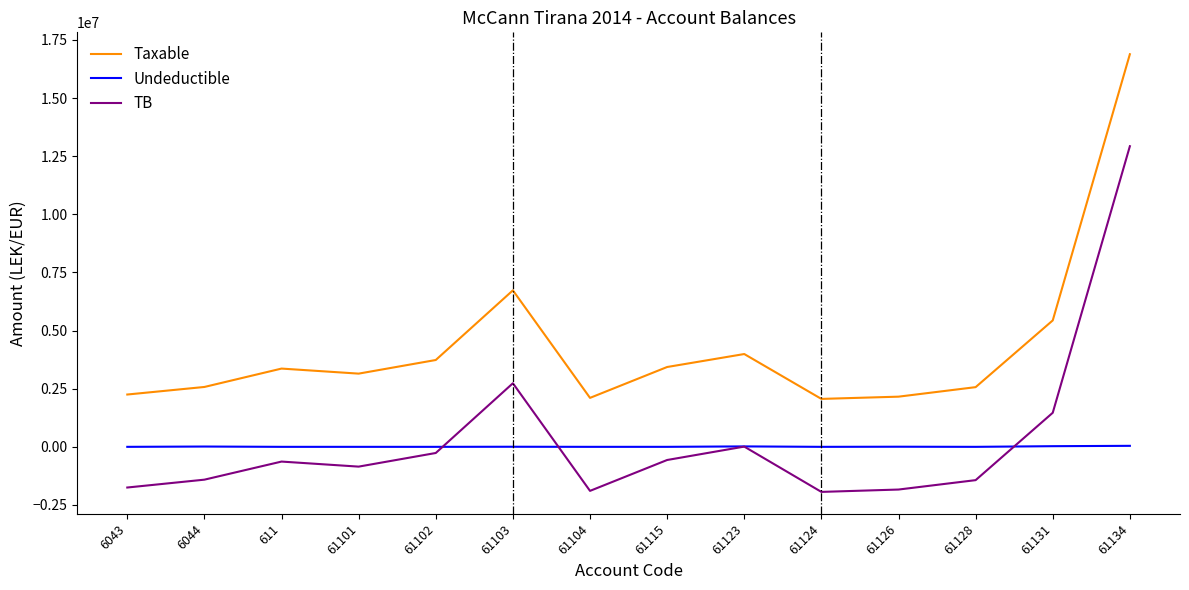

What is the difference between the highest and lowest values at 6043?

4000000.0